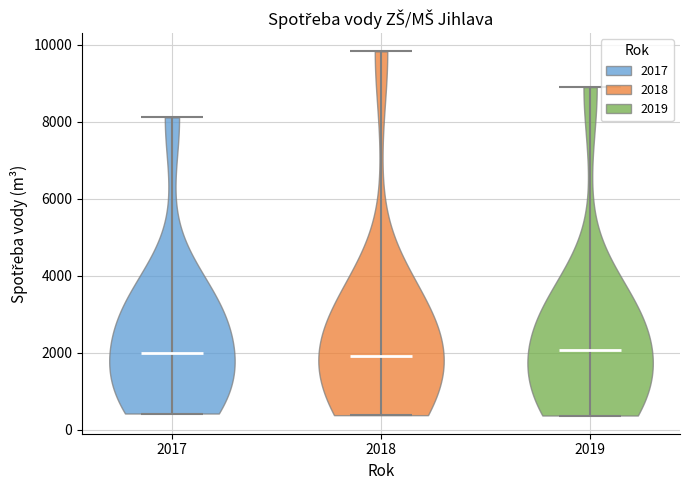

Reading left to right, read every violin against the y-axis: where its median line is, and the lowest and highest points it reaches. The values are not printed on the chart, so give them approximately, as read against the axis.

2017: median line 2000, lowest point 400, highest point 8200
2018: median line 2000, lowest point 400, highest point 9800
2019: median line 2000, lowest point 400, highest point 9000